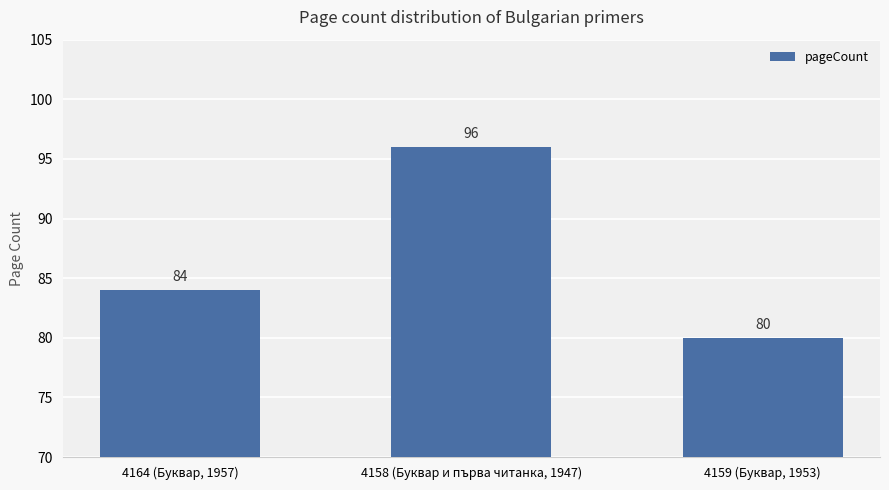

Which label corresponds to the largest value in the chart?

4158 (Буквар и първа читанка, 1947)